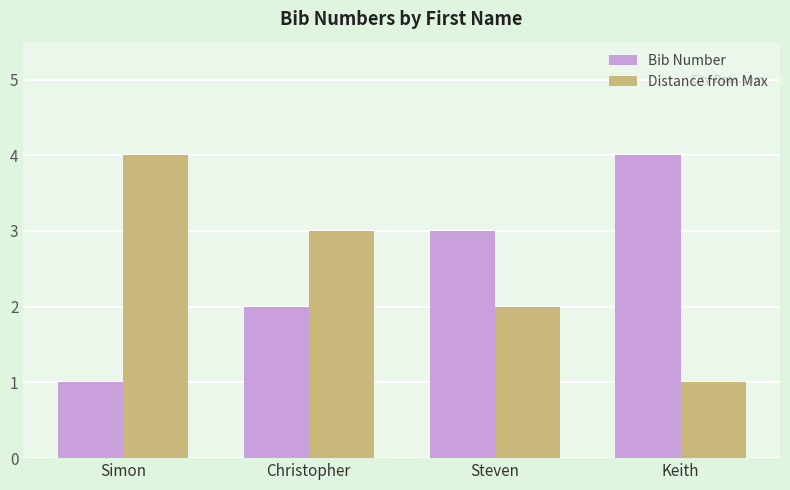

What is the difference between the Distance from Max values at Simon and Keith?

3